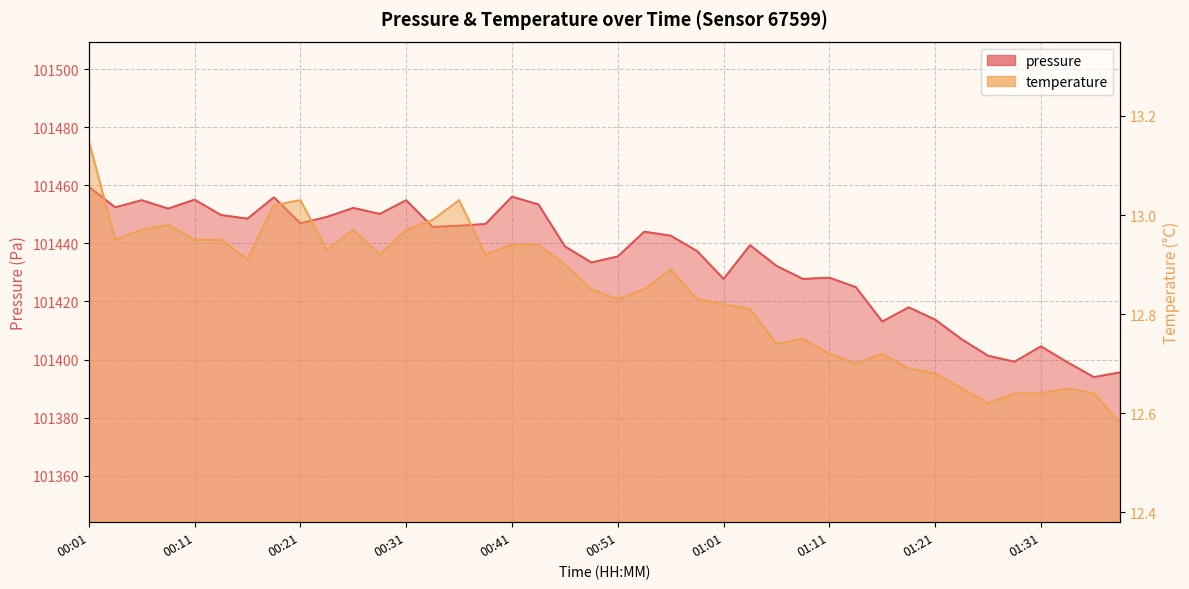

What position from the left is 00:36?

15